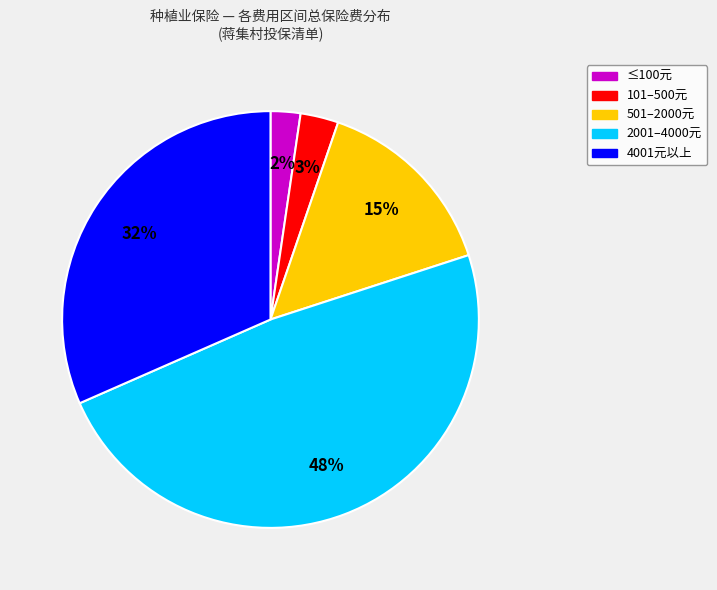

How many segments does this pie chart have?

5